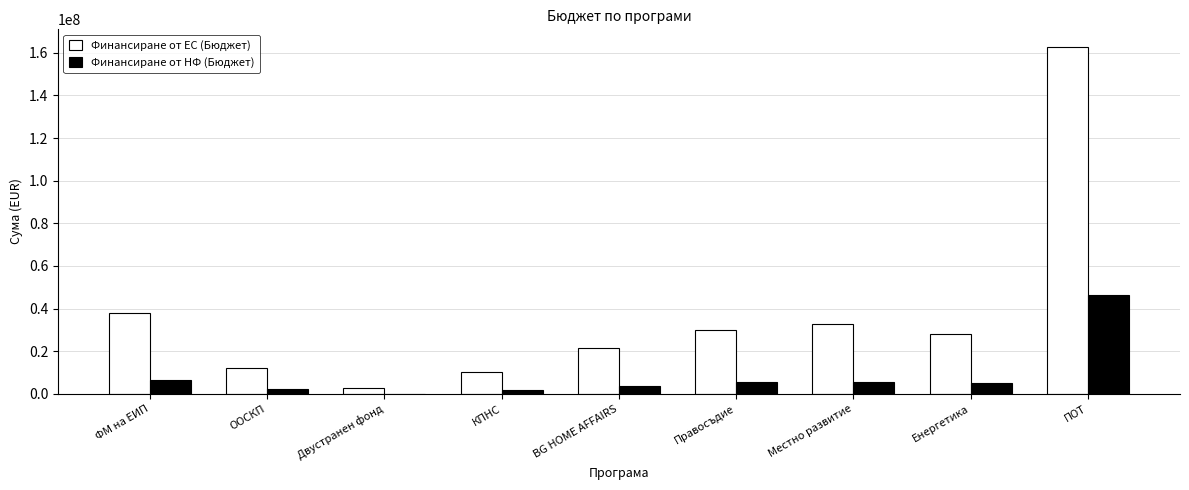

At which category is the sum across all series the highest?

ПОТ